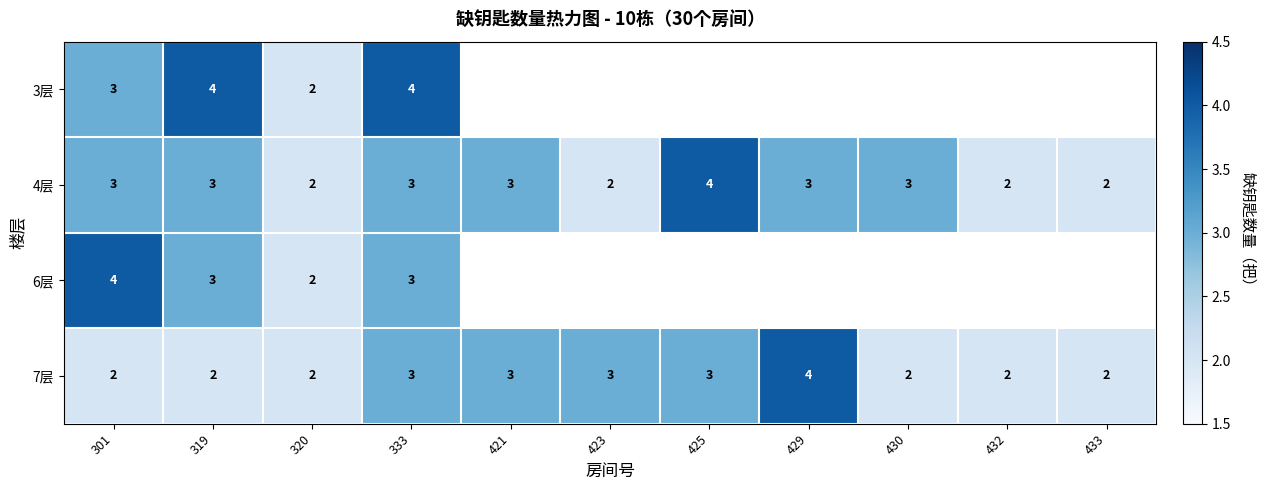

True or false: 6层 has a value of 3 at 333.

True